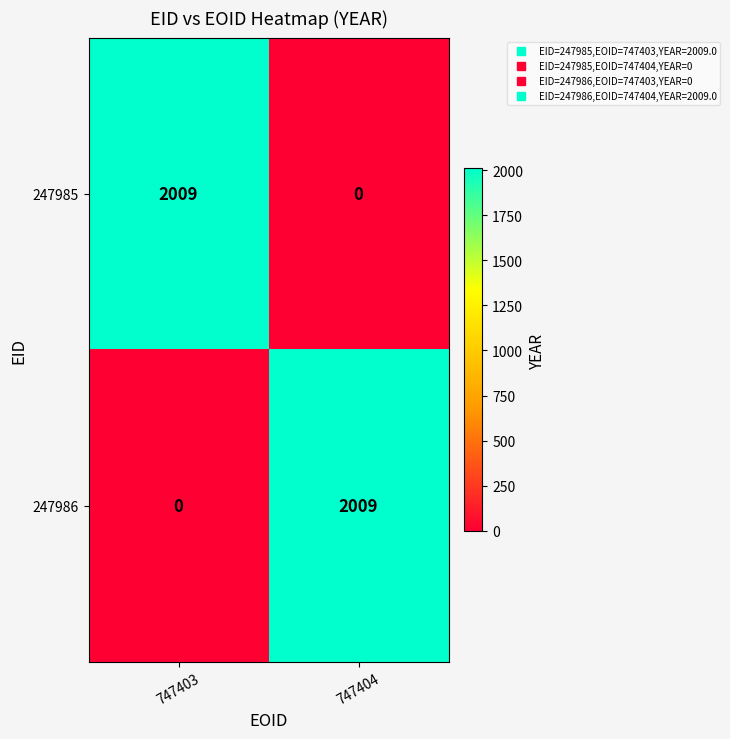

How many categories are shown in the chart?

2